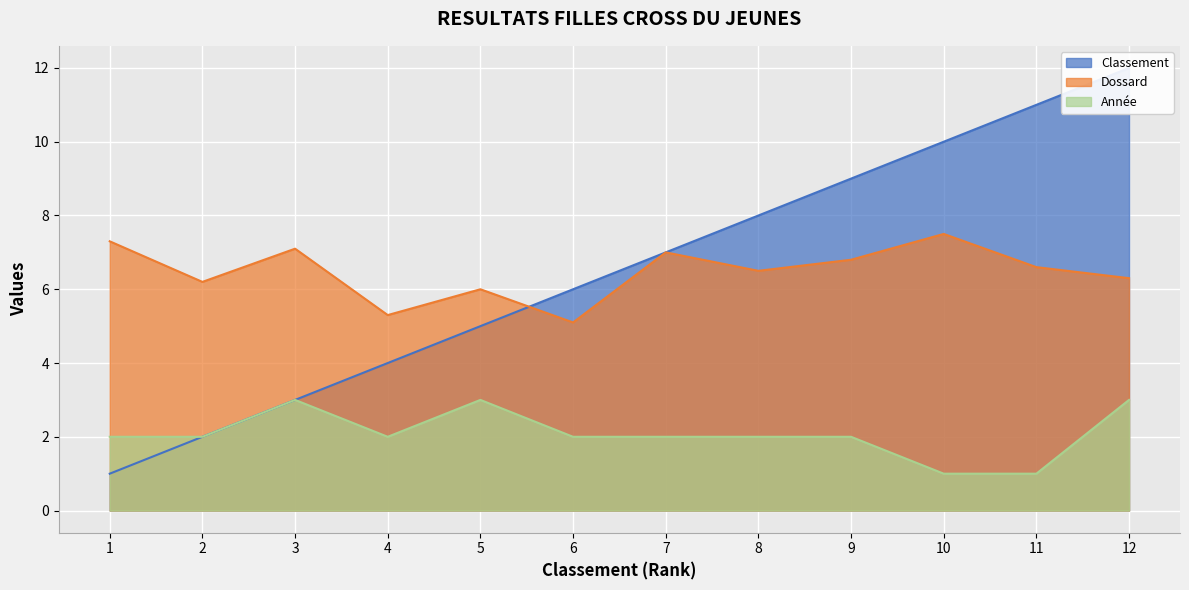

Where does the Dossard series first go above 6?

1